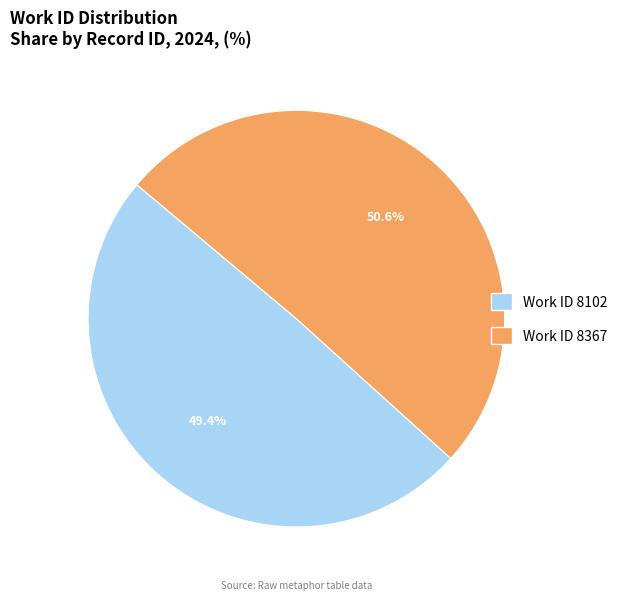

Does any single category account for the majority?

Yes